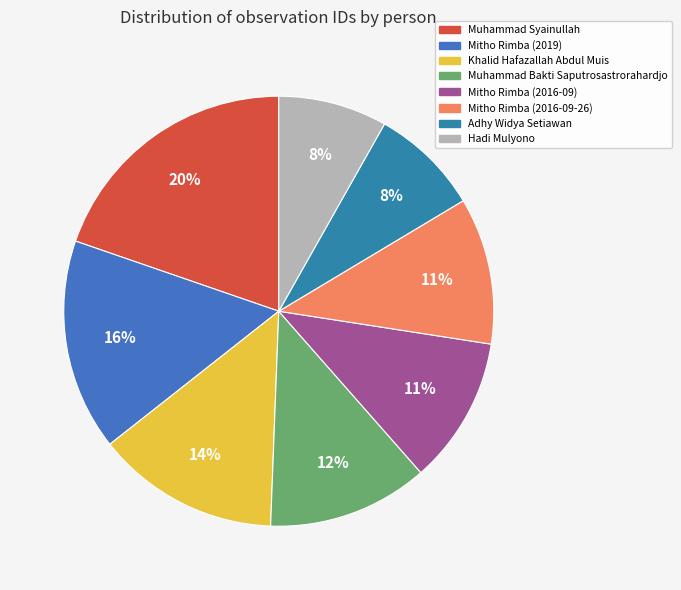

What is the change in value from Muhammad Syainullah to Hadi Mulyono?

-1884